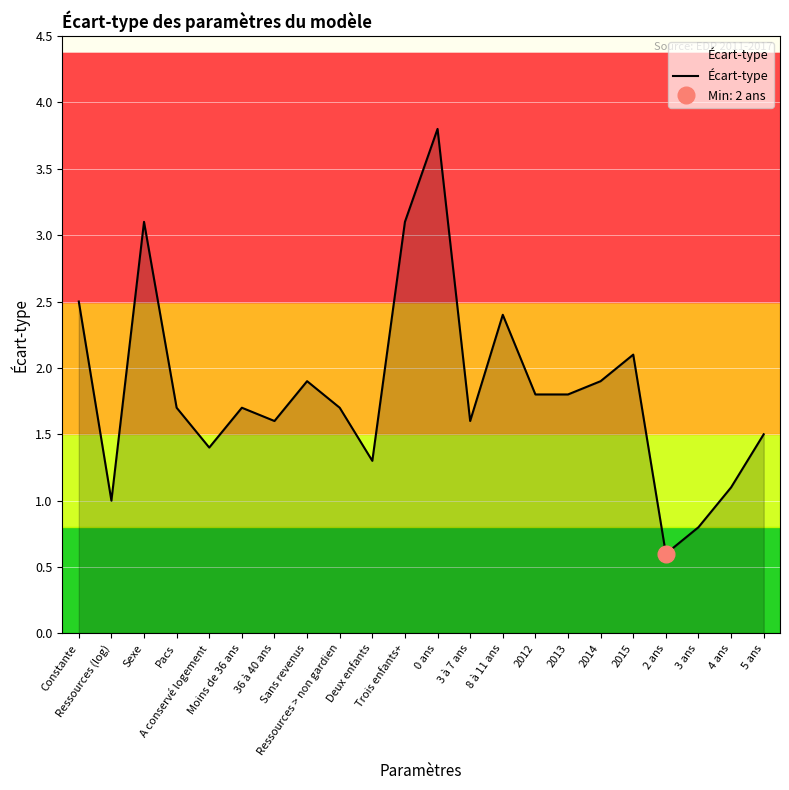

Reading left to right, extract all data points from this chart.

Constante=2.5	Ressources (log)=1.0	Sexe=3.1	Pacs=1.7	A conservé logement=1.4	Moins de 36 ans=1.7	36 à 40 ans=1.6	Sans revenus=1.9	Ressources > non gardien=1.7	Deux enfants=1.3	Trois enfants+=3.1	0 ans=3.8	3 à 7 ans=1.6	8 à 11 ans=2.4	2012=1.8	2013=1.8	2014=1.9	2015=2.1	2 ans=0.6	3 ans=0.8	4 ans=1.1	5 ans=1.5